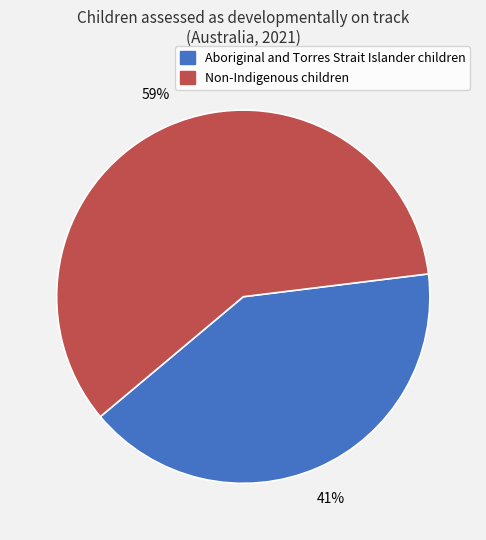

Approximately how many times larger is the value at Non-Indigenous children compared to Aboriginal and Torres Strait Islander children?

1.4